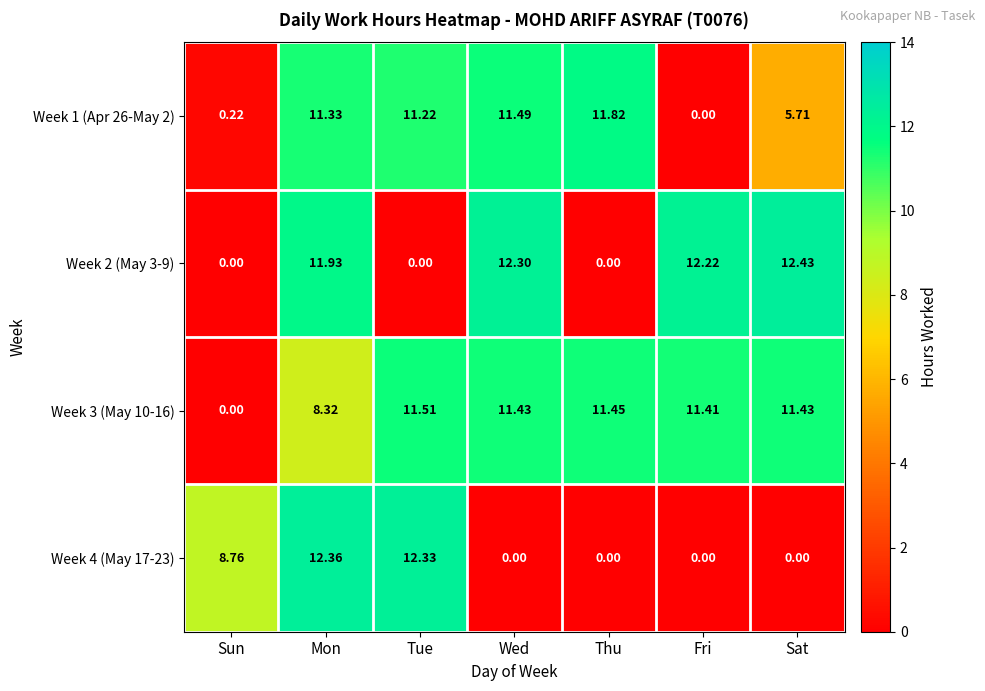

Rank the series at Wed from highest to lowest value.

Week 2 (May 3-9), Week 1 (Apr 26-May 2), Week 3 (May 10-16), Week 4 (May 17-23)